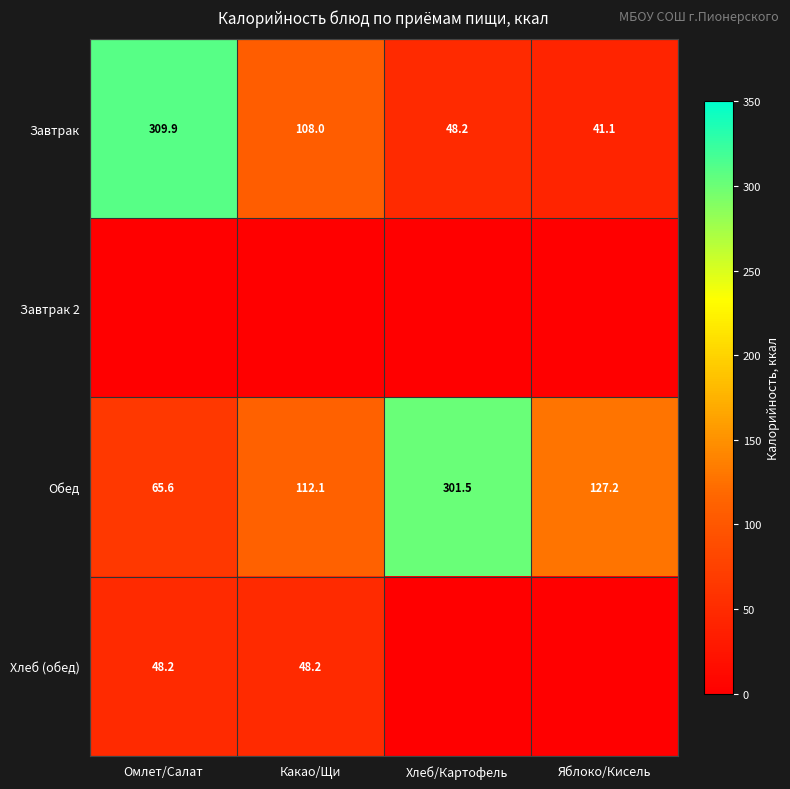

What is the maximum value shown in the chart?

309.9